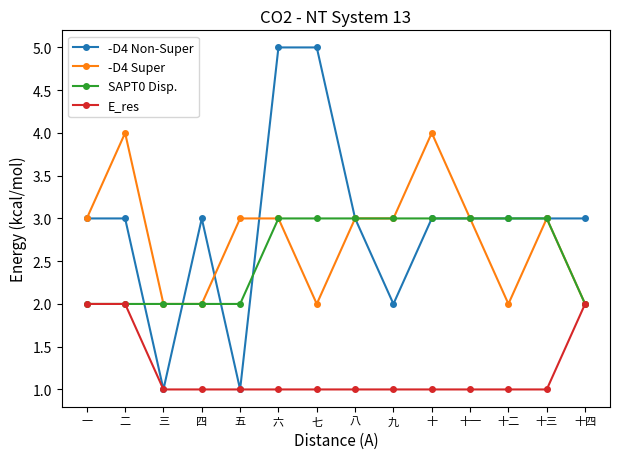

List the series in order of their peak value, lowest first.

E_res, SAPT0 Disp., -D4 Super, -D4 Non-Super